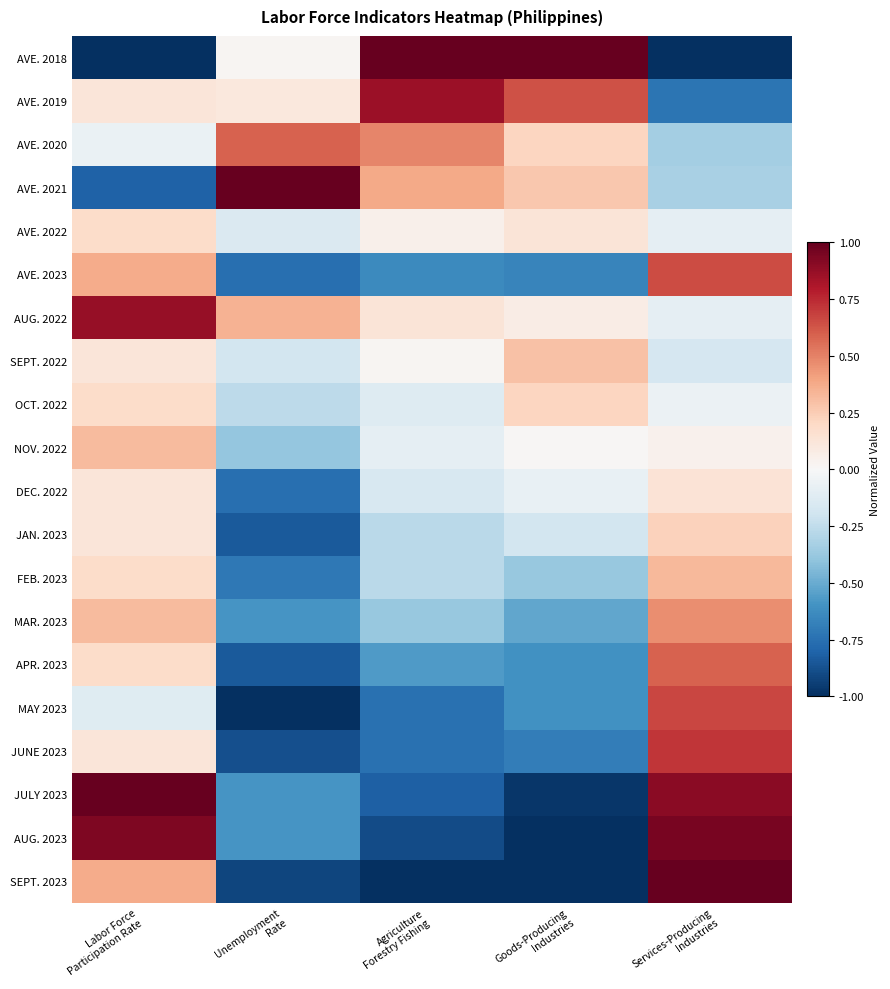

How many series are shown in this chart?

20